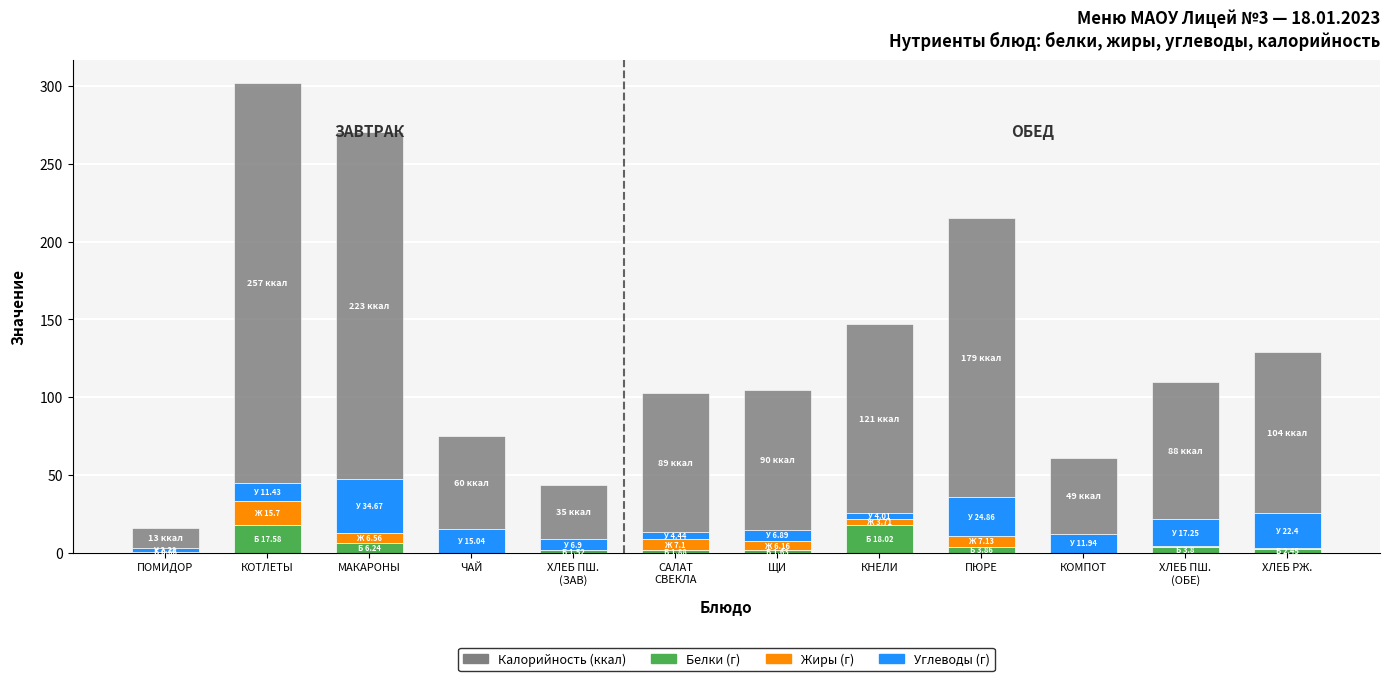

At which category is the sum across all series the highest?

КОТЛЕТЫ